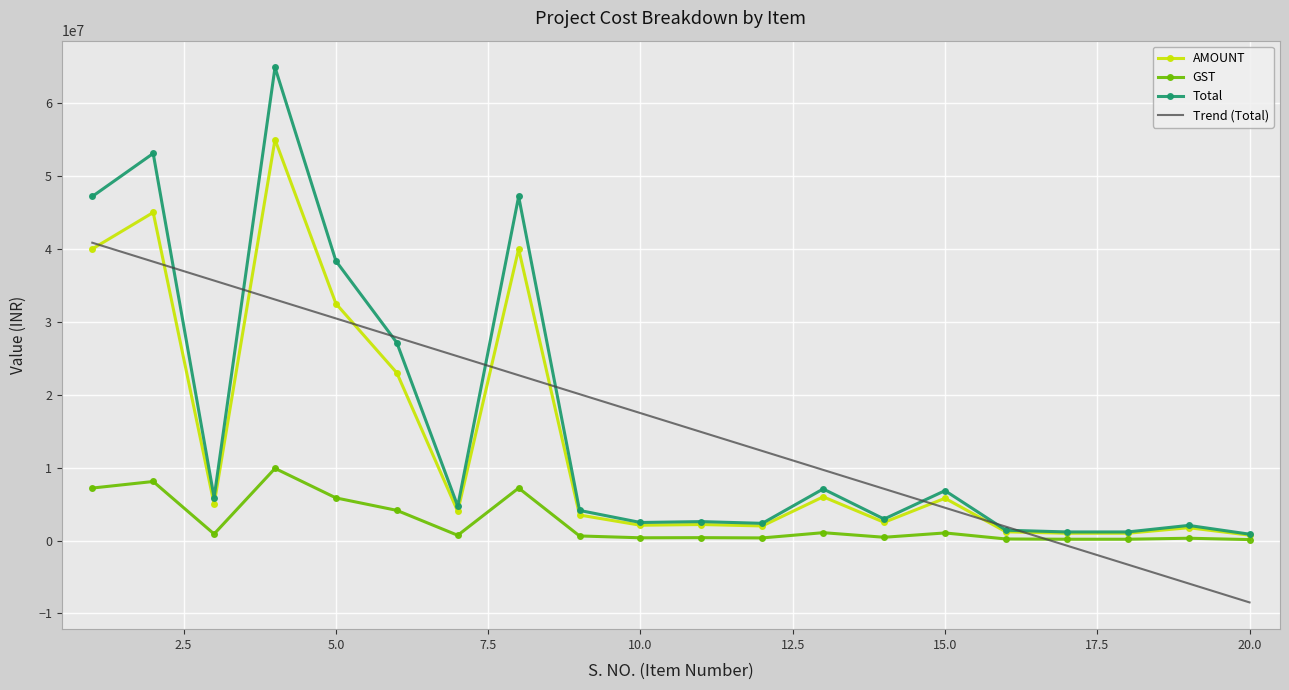

Which series has the widest spread of values?

Total